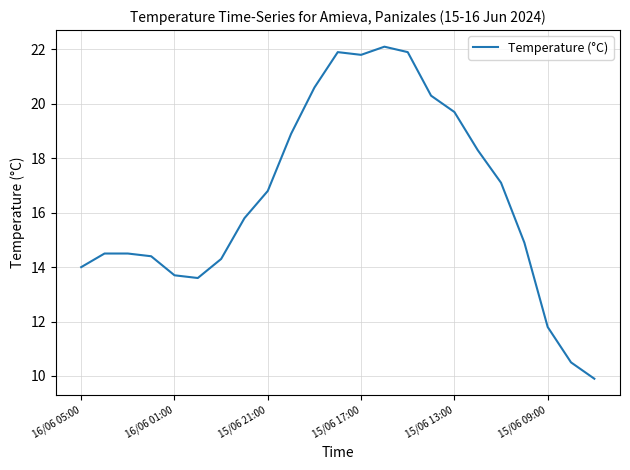

What is the greatest value displayed?

22.1